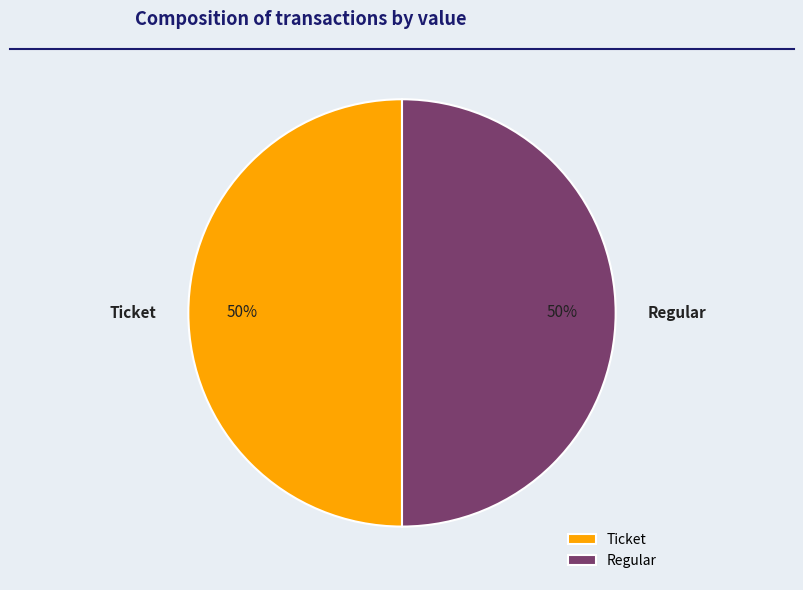

Combined, do Ticket and Regular account for over 50%?

Yes